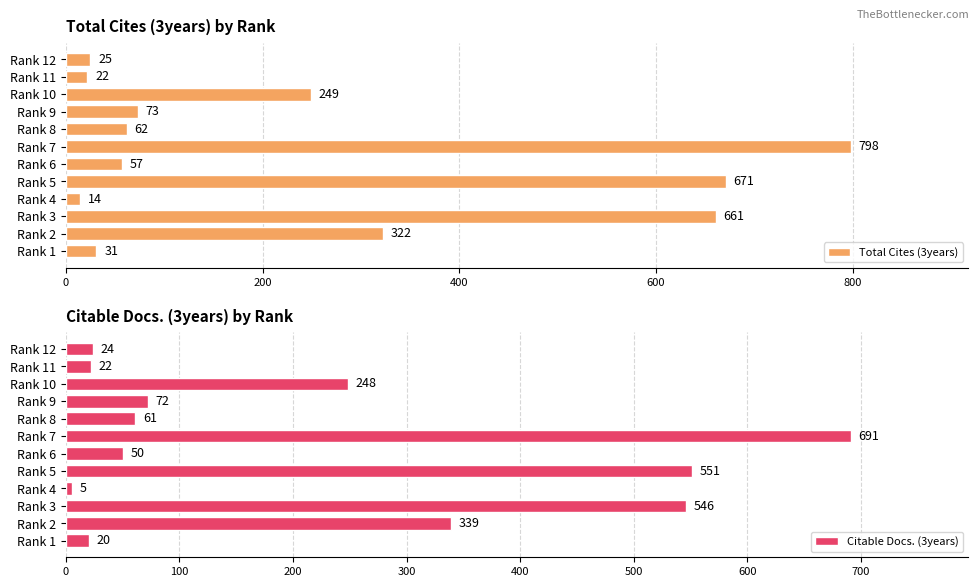

List the series in order of their peak value, lowest first.

Citable Docs. (3years), Total Cites (3years)